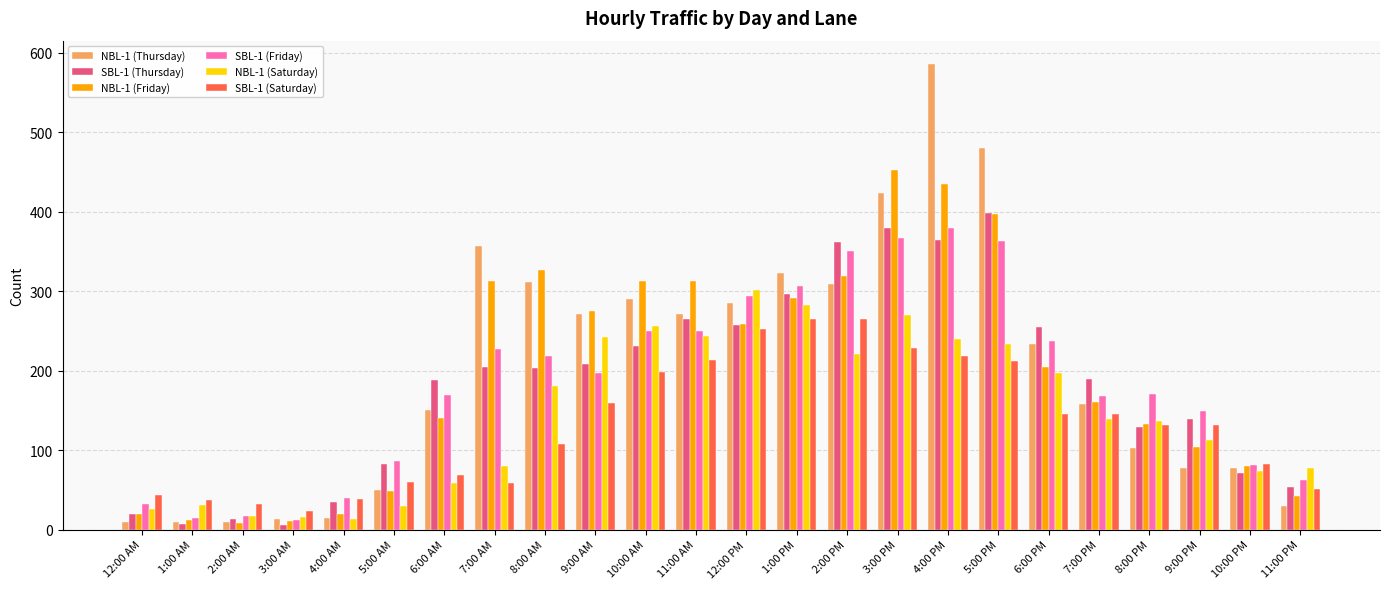

What are all the series names shown in the legend?

NBL-1 (Thursday), SBL-1 (Thursday), NBL-1 (Friday), SBL-1 (Friday), NBL-1 (Saturday), SBL-1 (Saturday)